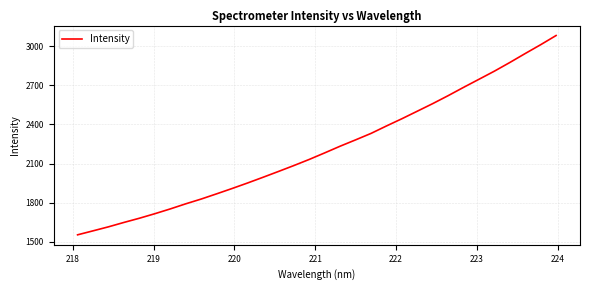

What is the smallest value displayed?

1554.8